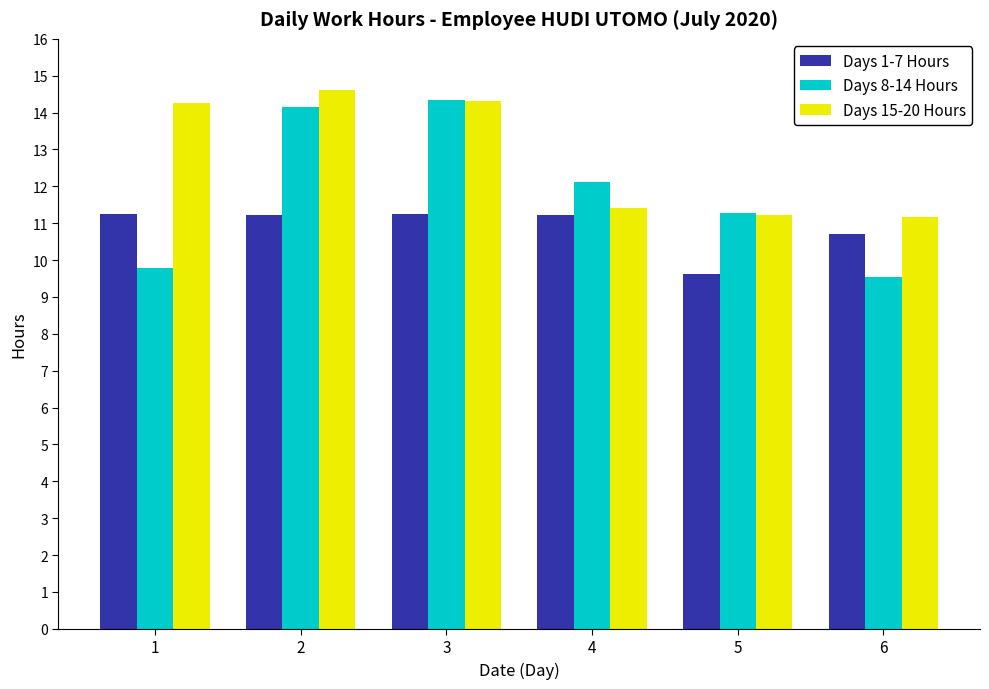

Are the bars grouped side by side (vs. stacked)?

Yes